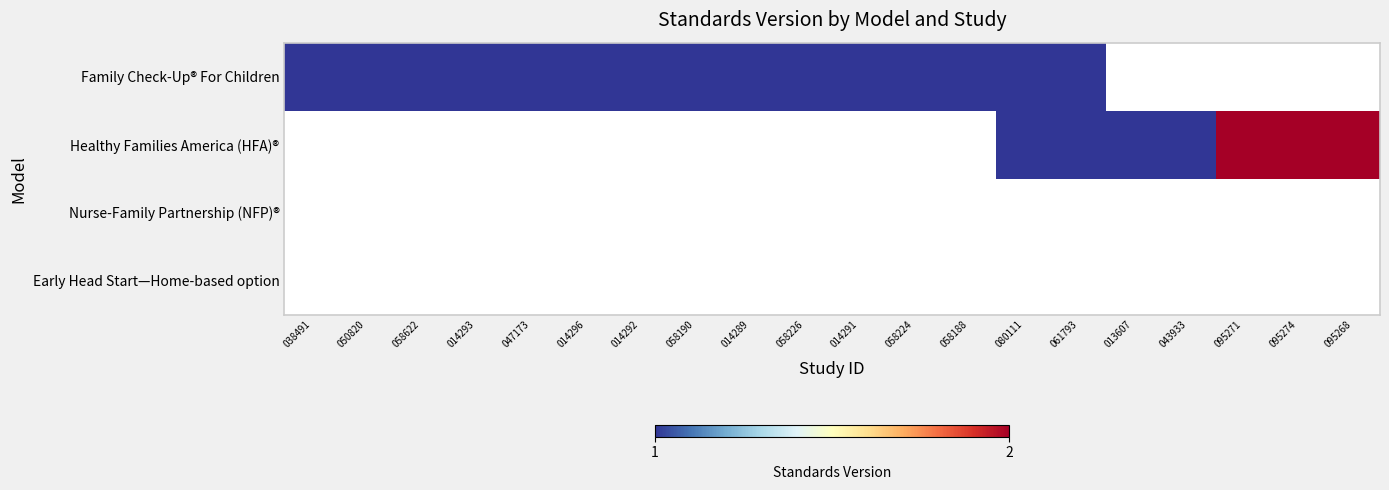

Between 095271 and 095274, which series saw the biggest shift?

row_1